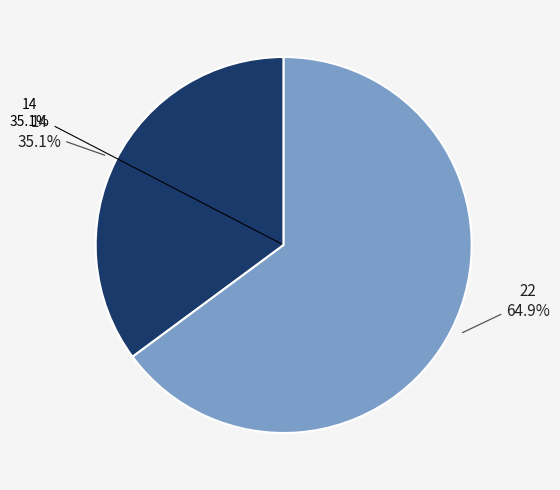

What portion of the pie excludes 22?

35.1%